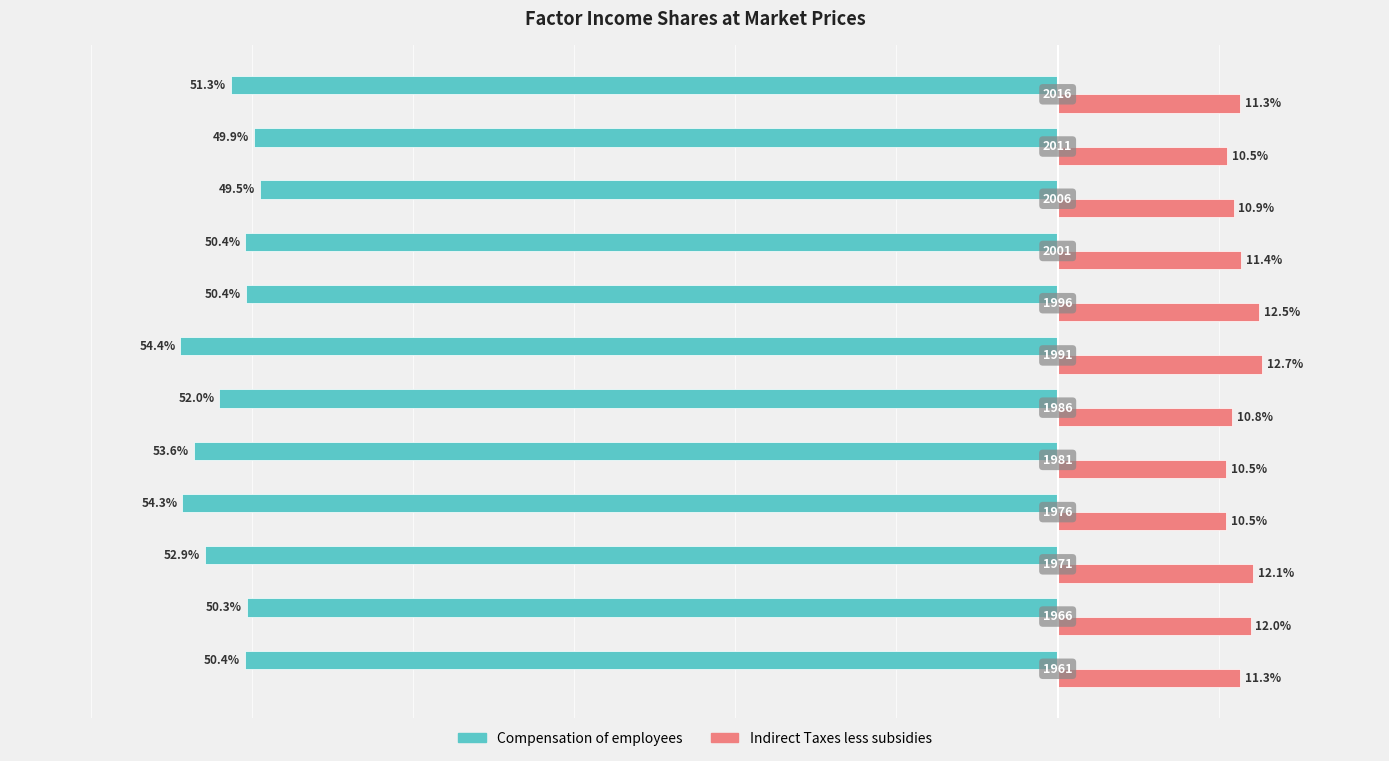

What are all the series names shown in the legend?

Compensation of employees, Indirect Taxes less subsidies